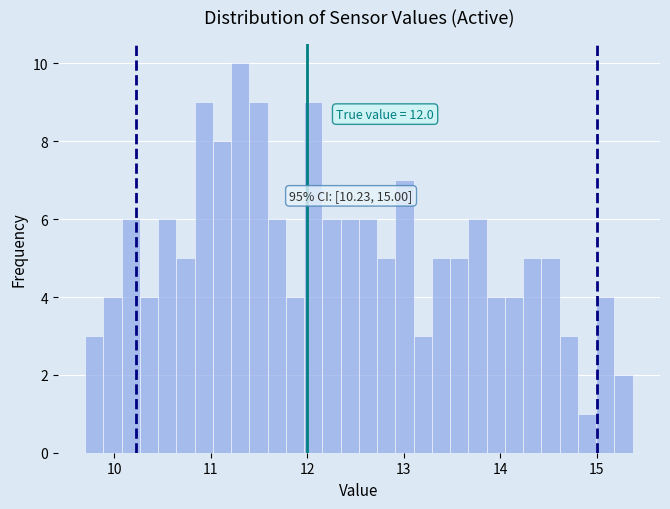

Around what value on the x-axis is the tallest bar? Give the approximate position of its centre, as read against the axis.

11.3